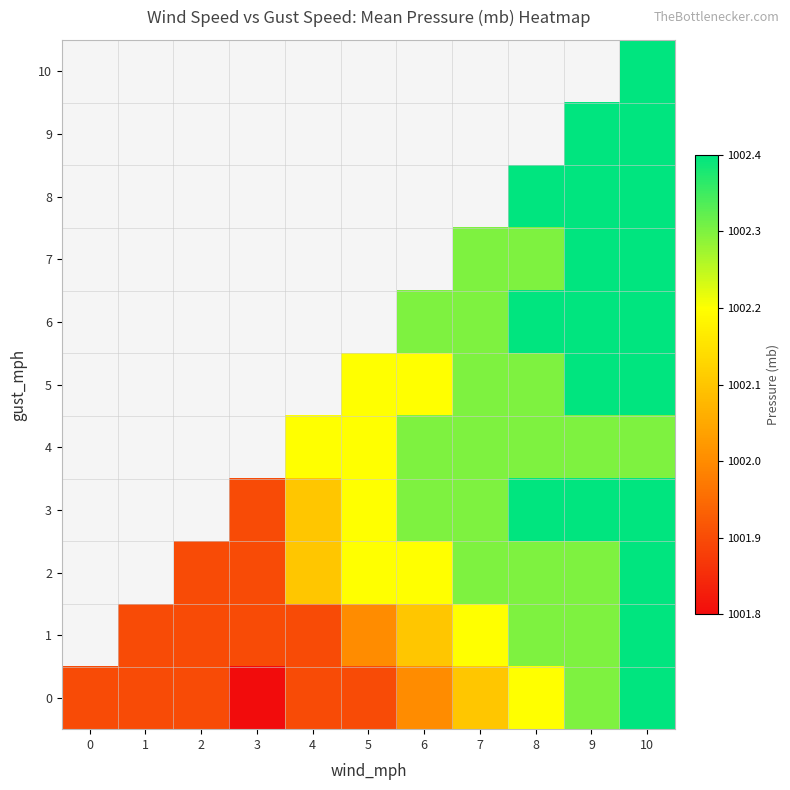

What is the spread (max minus min) of values at 6?

0.3